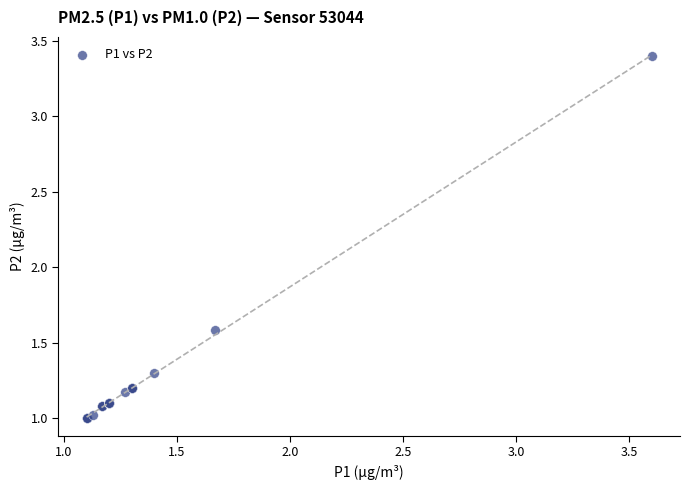

What Y value in the scatter plot is closest to 2?

1.6